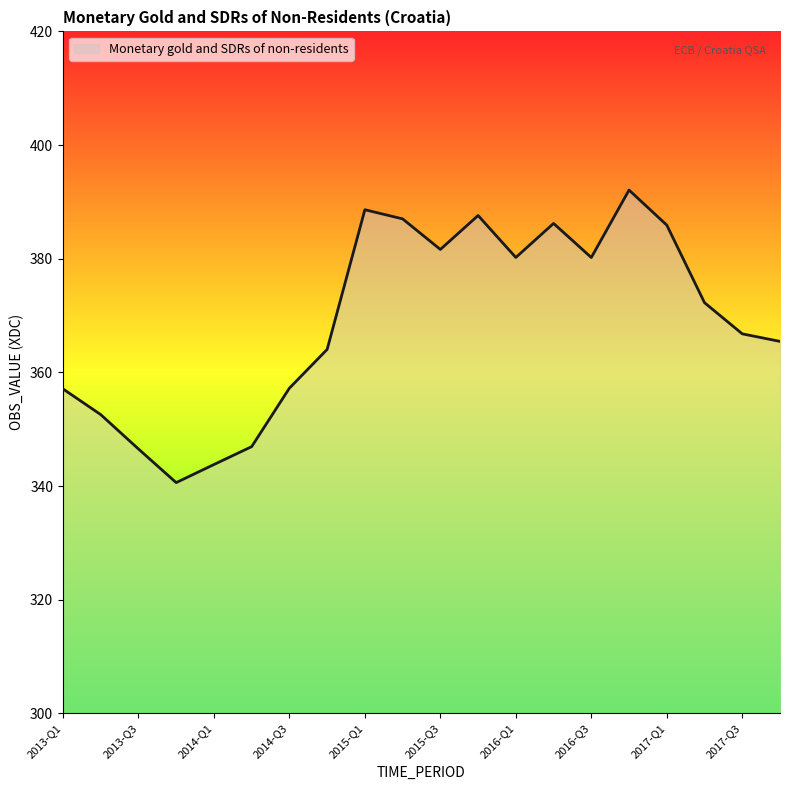

What is the smallest value displayed?

340.6